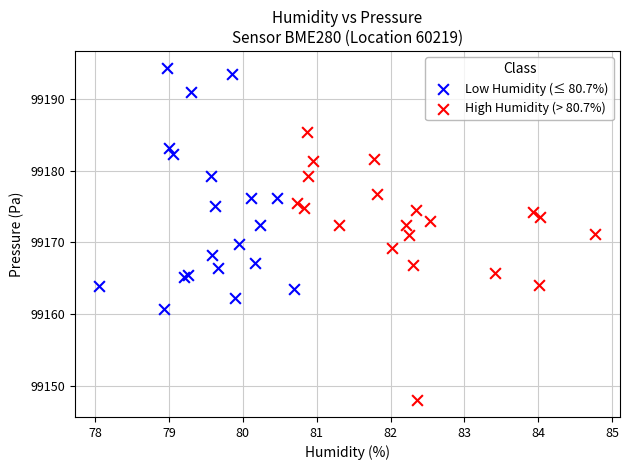

Which series has the largest Y range (max minus min)?

High Humidity (> 80.7%)